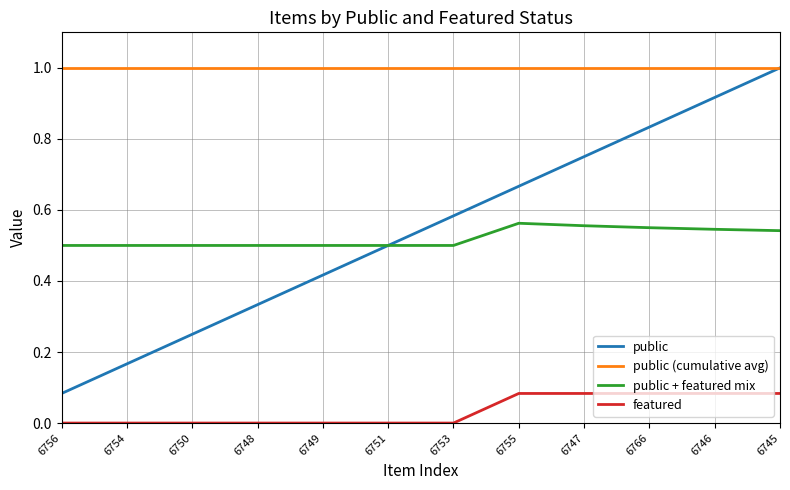

The public + featured mix series shows 0.5 at 6750. True or false?

True